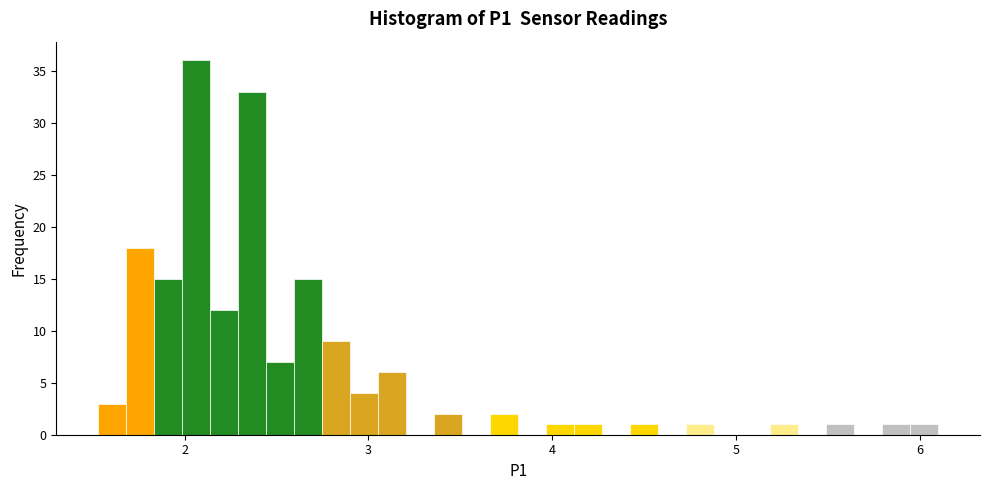

Read against the x-axis, roughly where is the centre of the tallest bar?

2.1